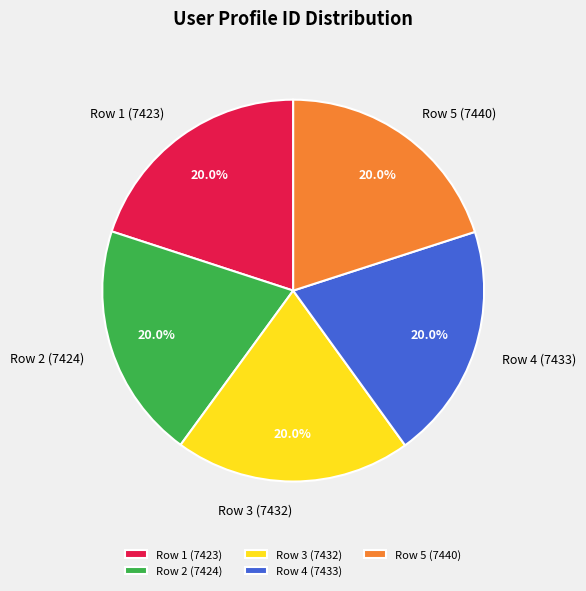

Combined, what portion of the pie is Row 4 (7433) and Row 1 (7423)?

40.0%